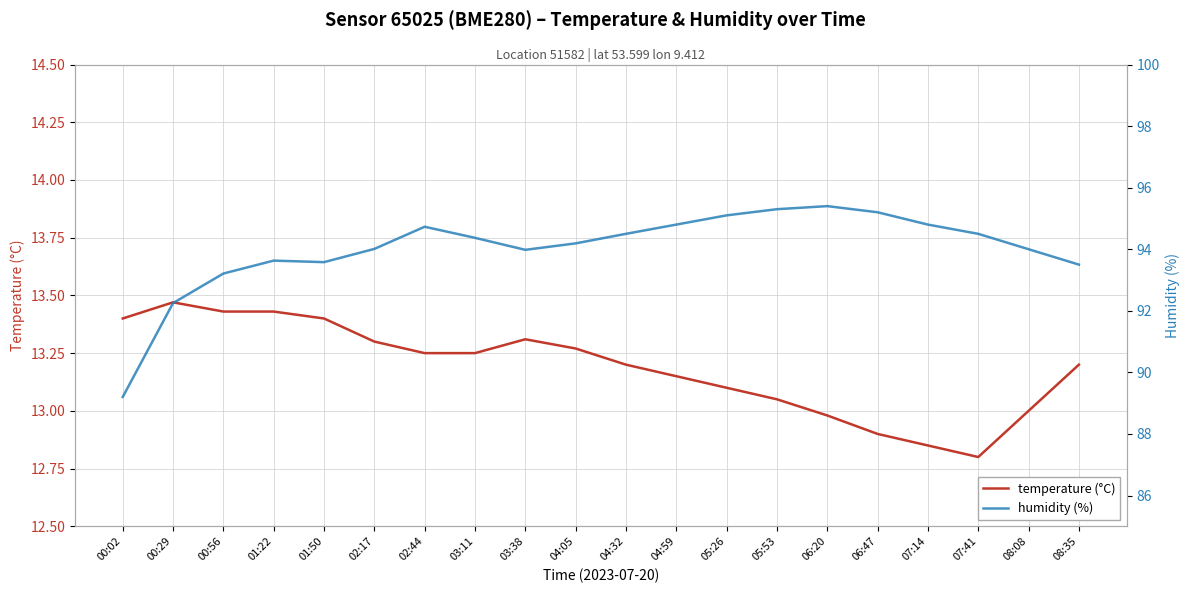

At how many categories does at least one series exceed 19?

20